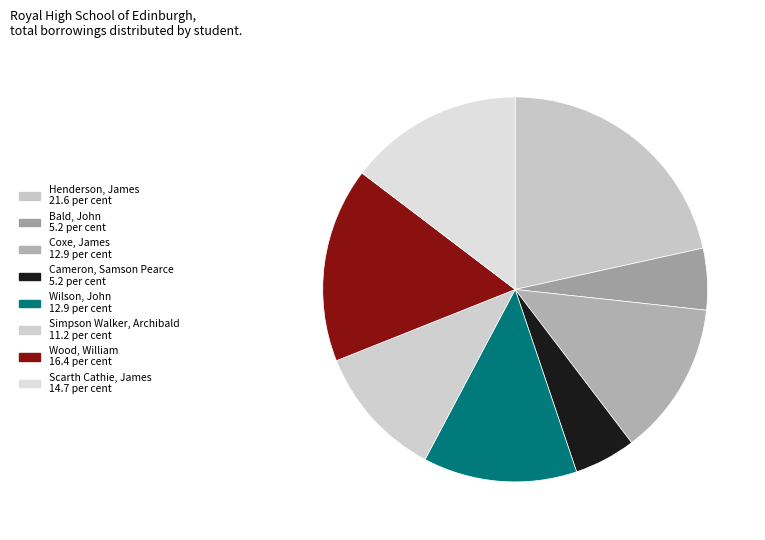

True or false: Scarth Cathie, James accounts for 4% of the total.

False